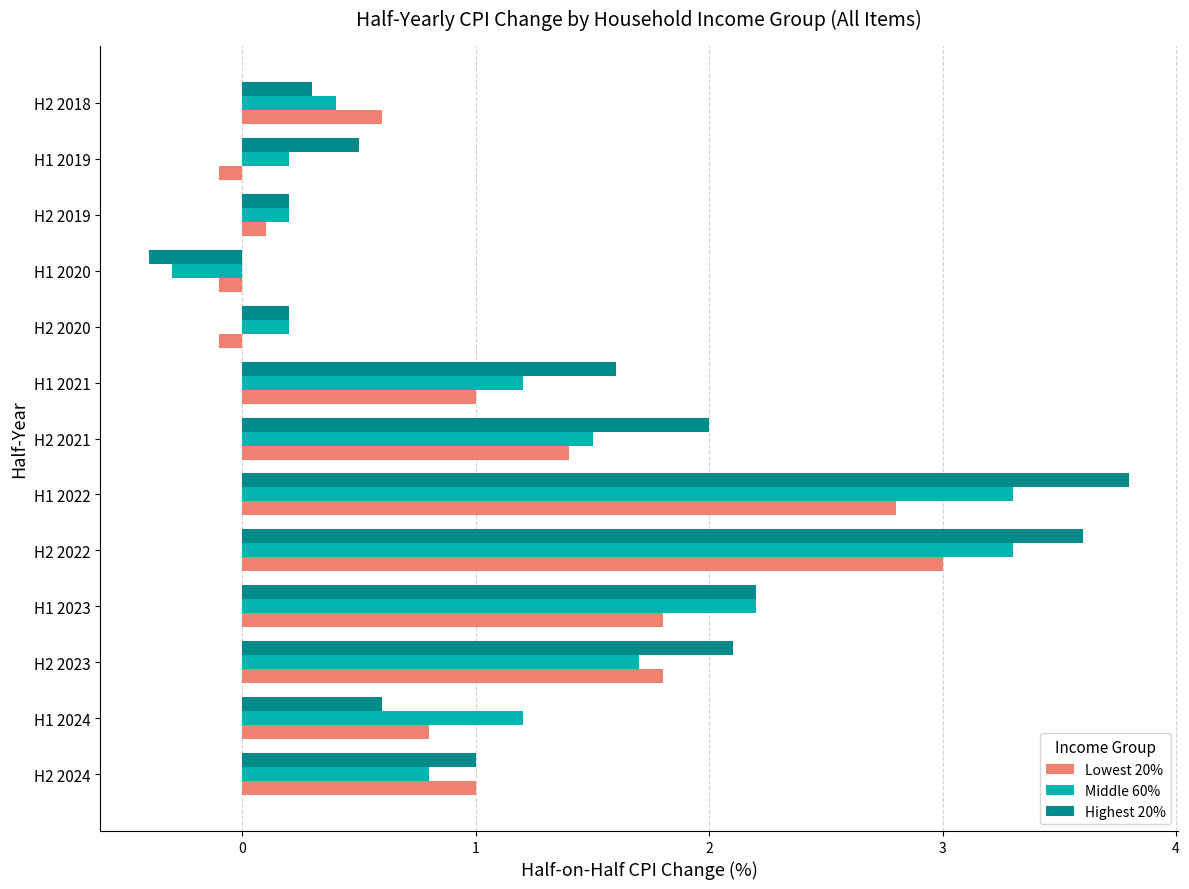

The Middle 60% series shows 1.2 at H1 2024. True or false?

True